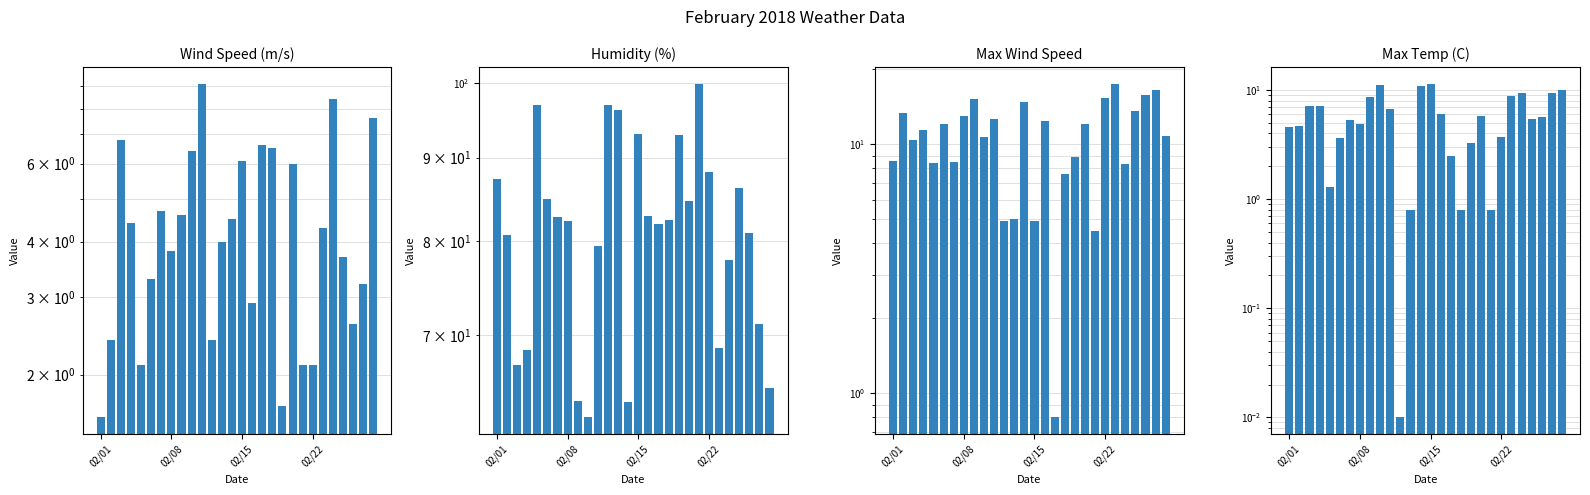

What is the value of the Max Temp (C) bar at the 23rd from the left?

8.8